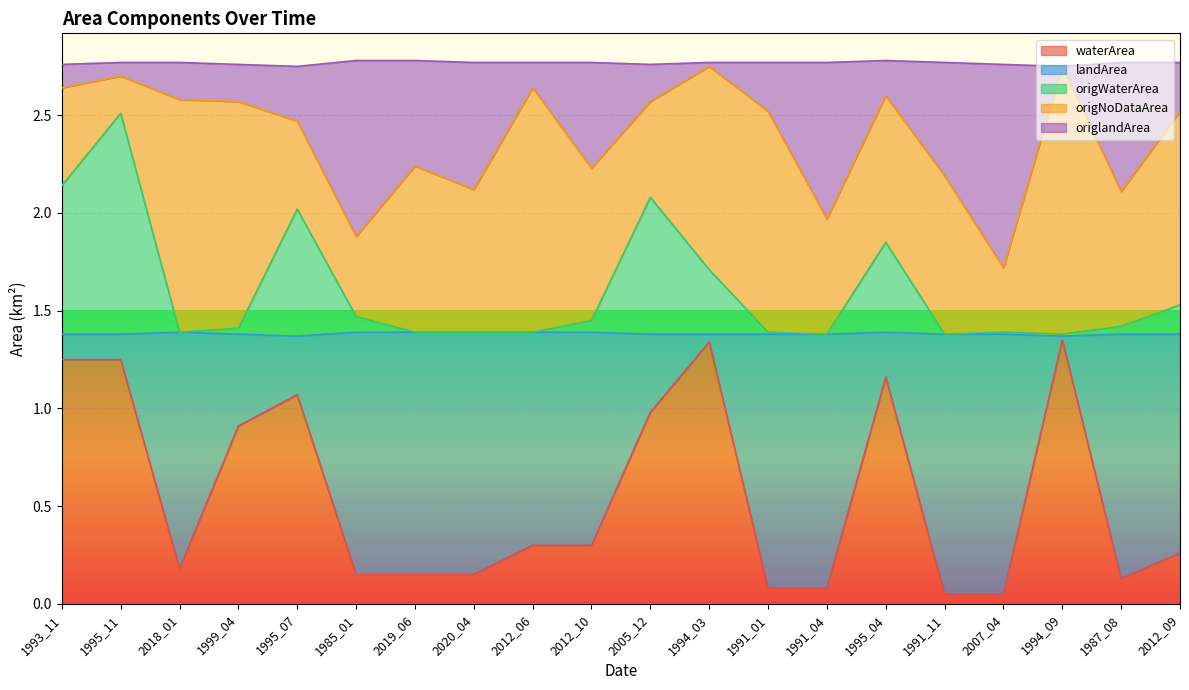

At which category is the sum across all series the highest?

1995_11